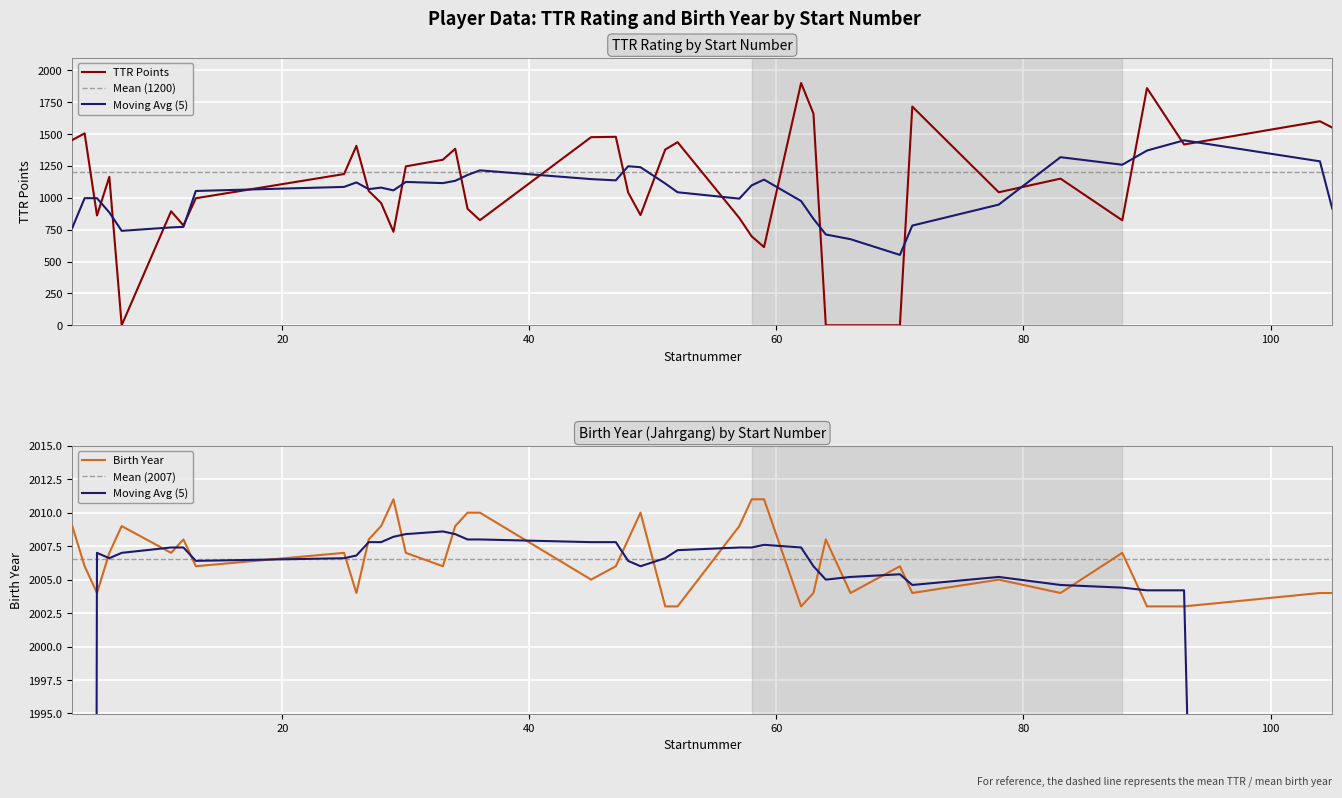

What is the sum of all TTR values?

43201